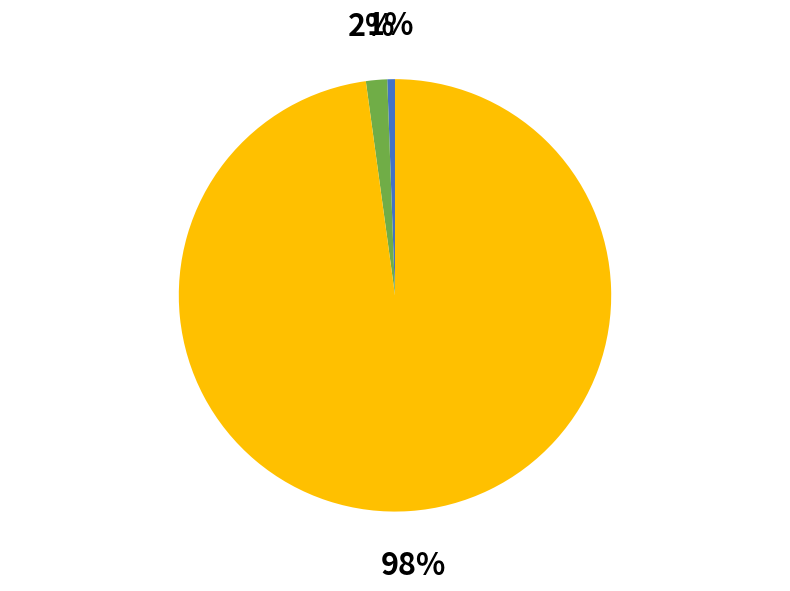

Is there a majority slice in this chart?

Yes